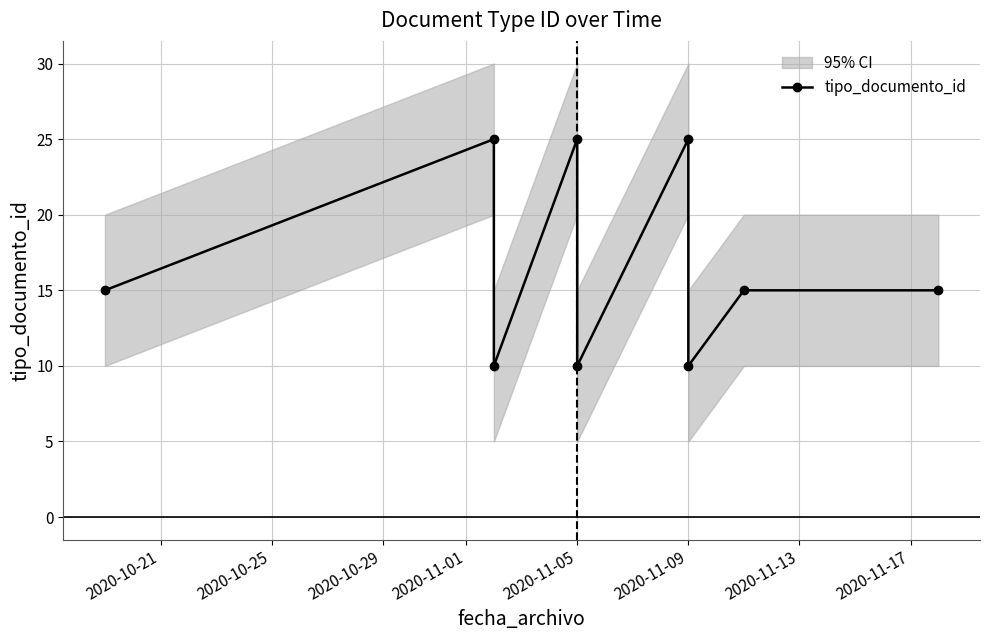

Between 2020-11-09 and 2020-11-13, which is larger?

2020-11-09